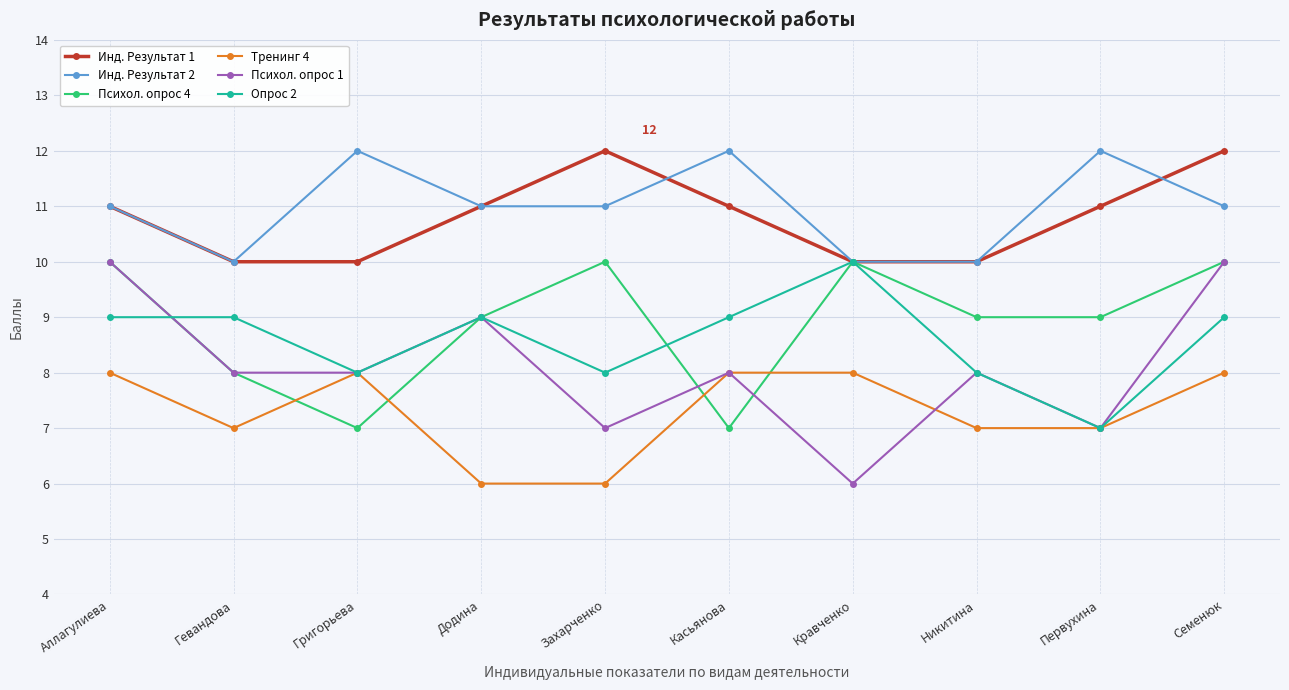

True or false: Психол. опрос 1 has more than 1 points higher than both neighbors.

True